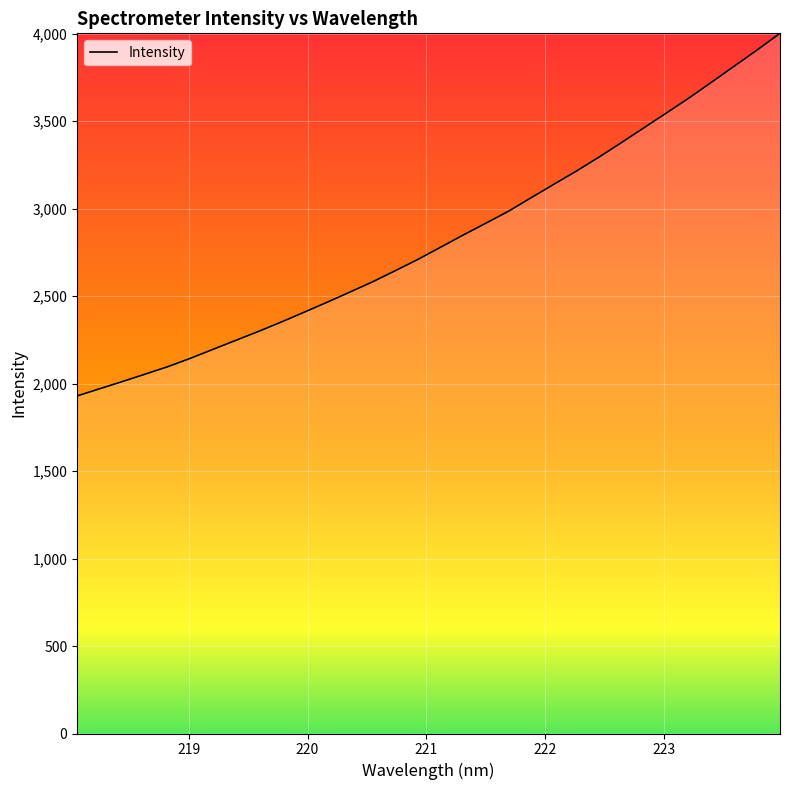

What is the minimum value shown in the chart?

1929.8